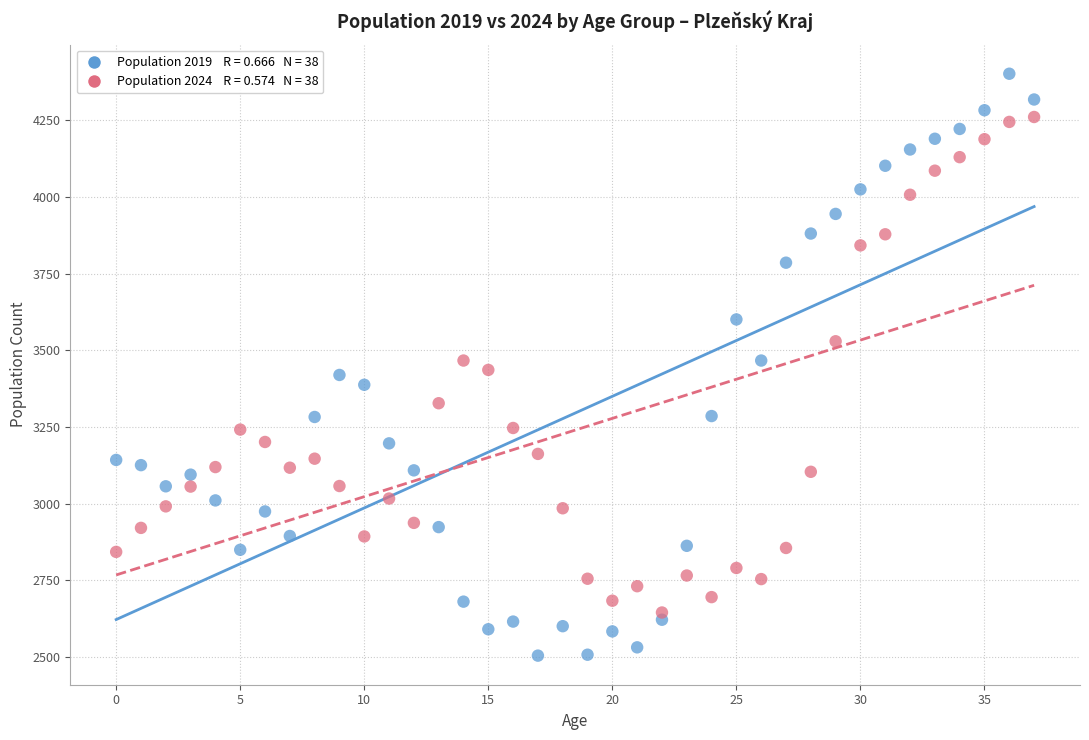

Across all data points, what is the range of Y values (max minus min)?

1897.0